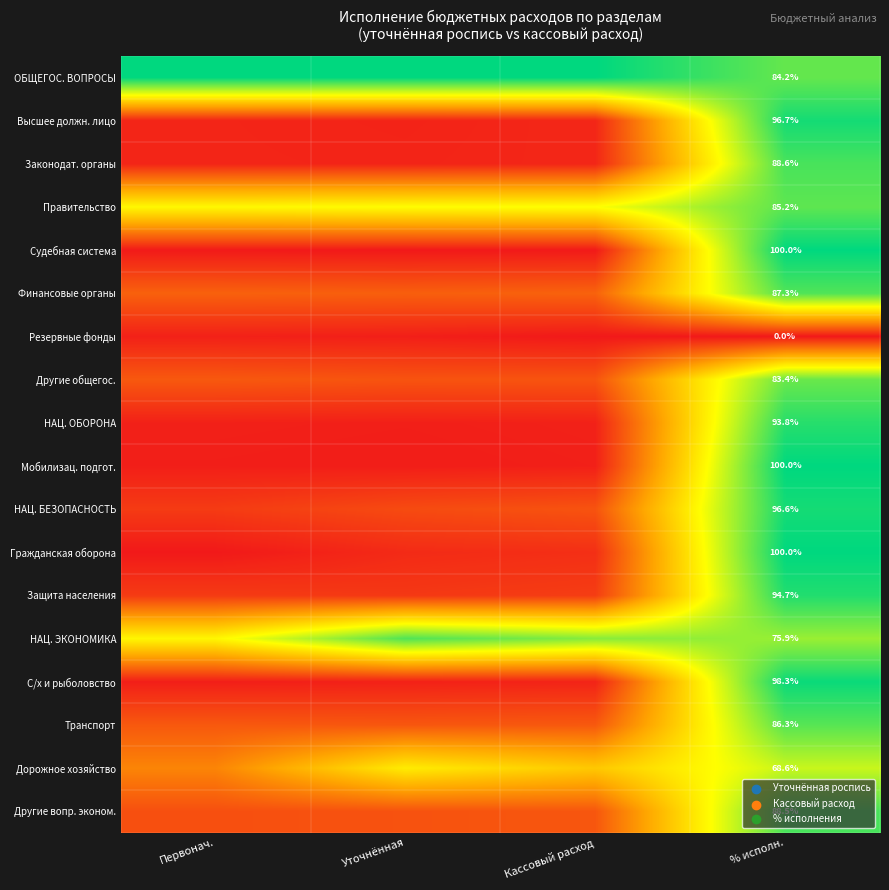

What is the difference between the highest and lowest values at Первонач.?

1.0